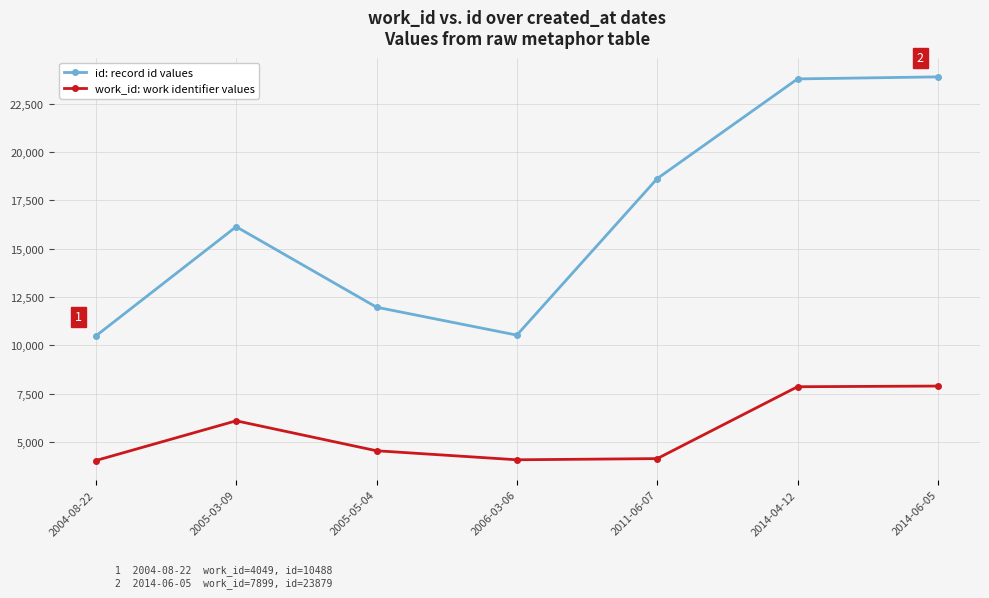

What is the value of the id: record id values point at the 3rd from the left?

11974